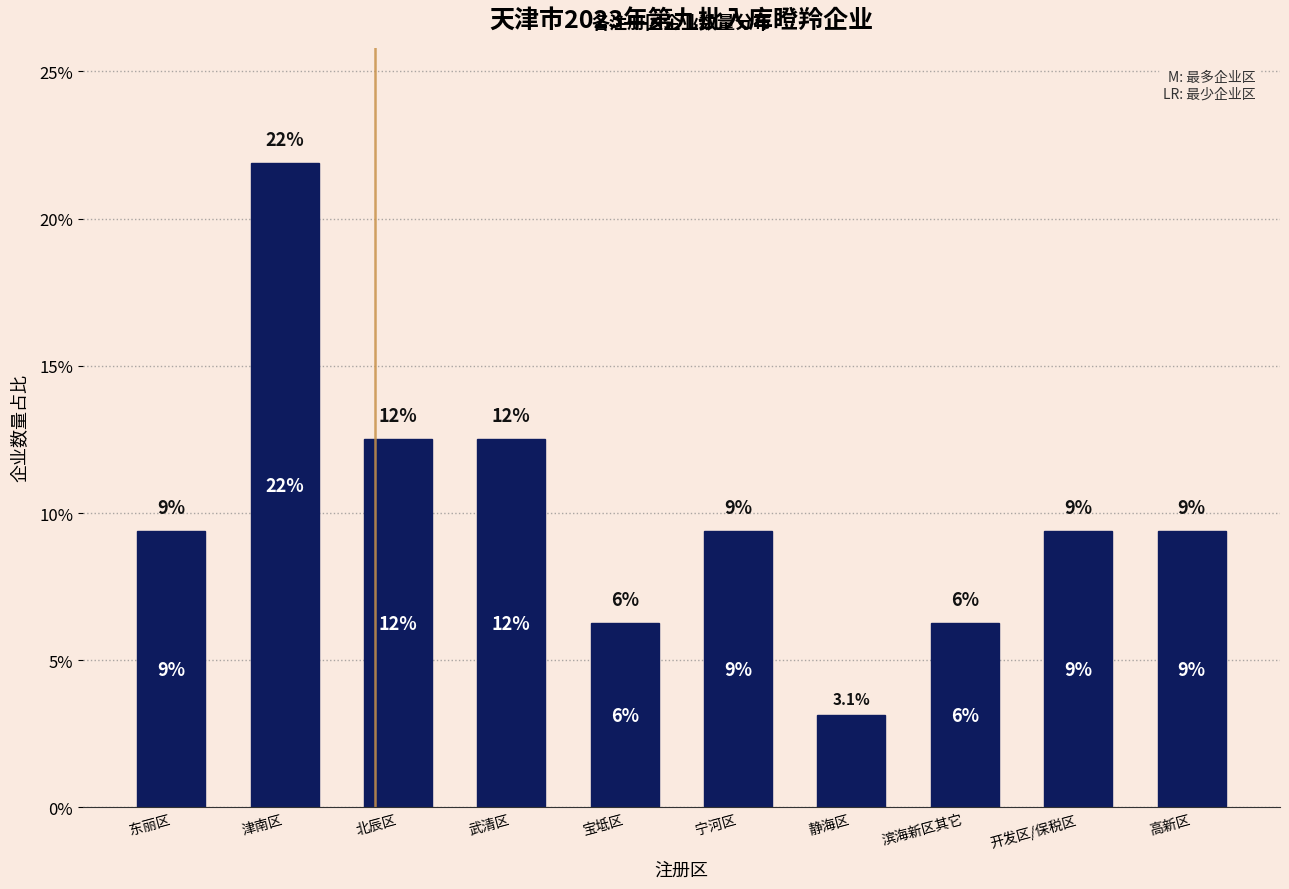

Does the chart contain any negative values?

No